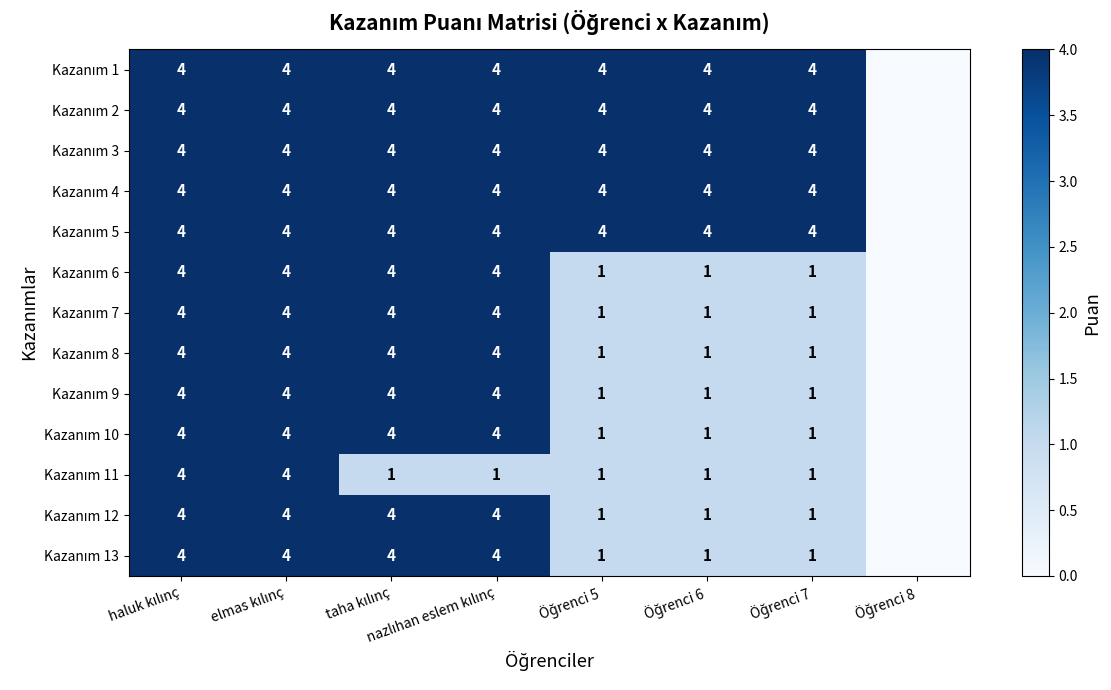

What is the total value across all series at Öğrenci 6?

28